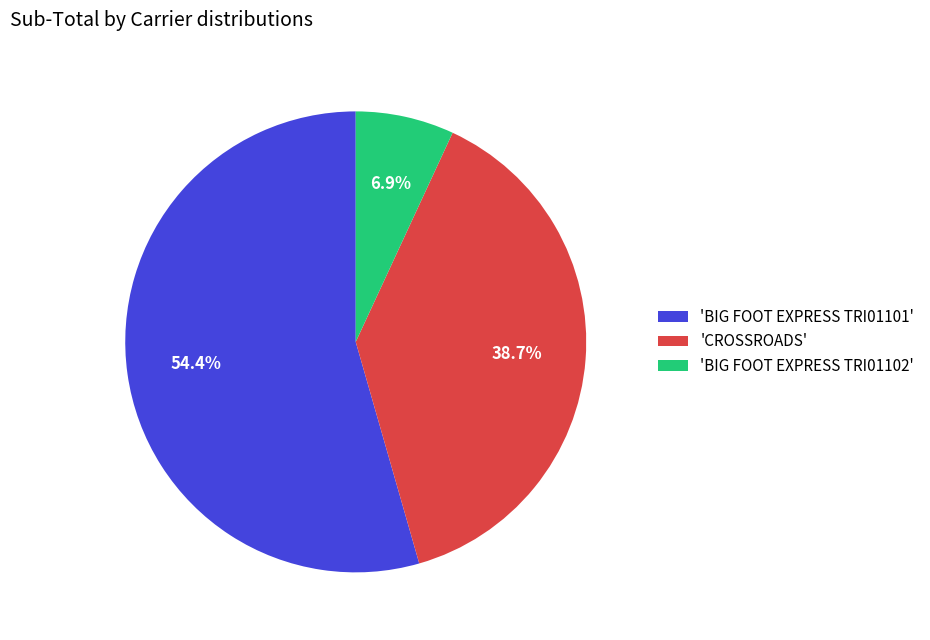

Which category has the smallest portion of the pie?

'BIG FOOT EXPRESS TRI01102'